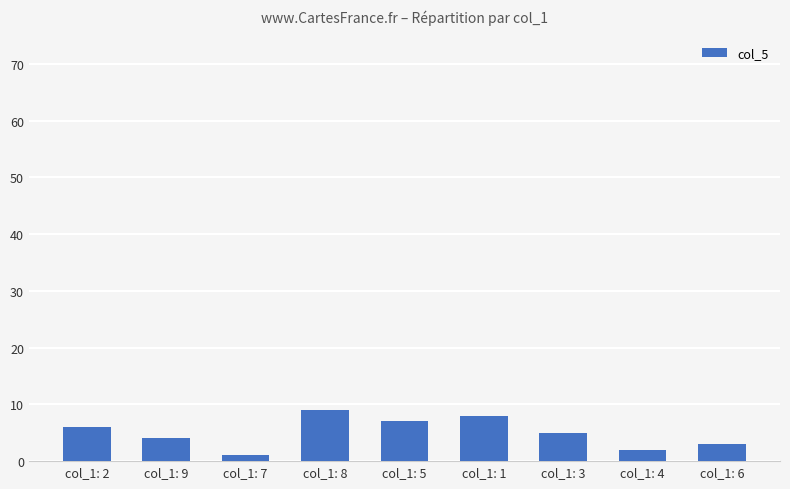

The value at col_1: 8 is 6. True or false?

False